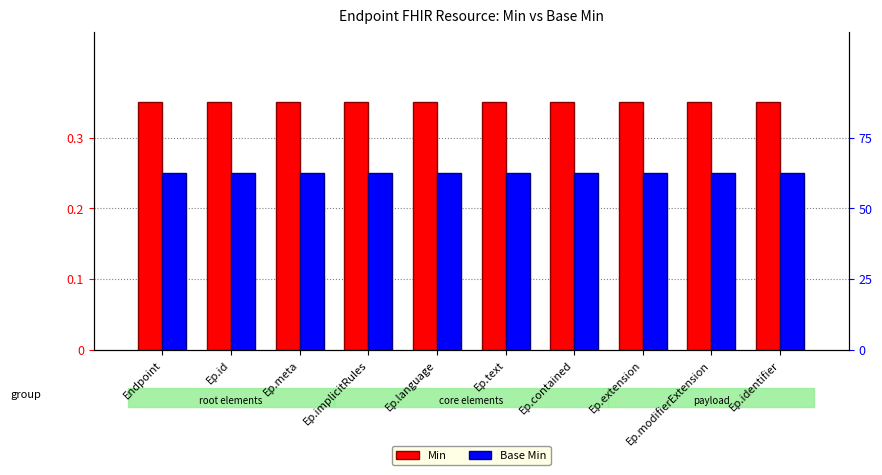

Between Ep.meta and Ep.extension, which is larger?

Ep.meta